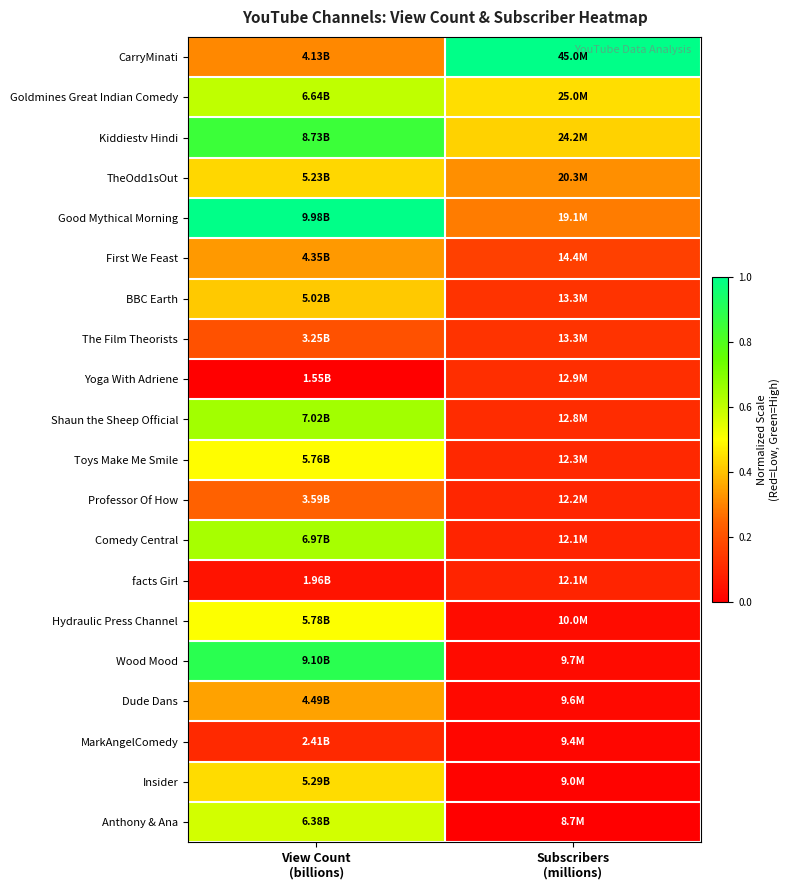

At how many categories does at least one series exceed 0?

2